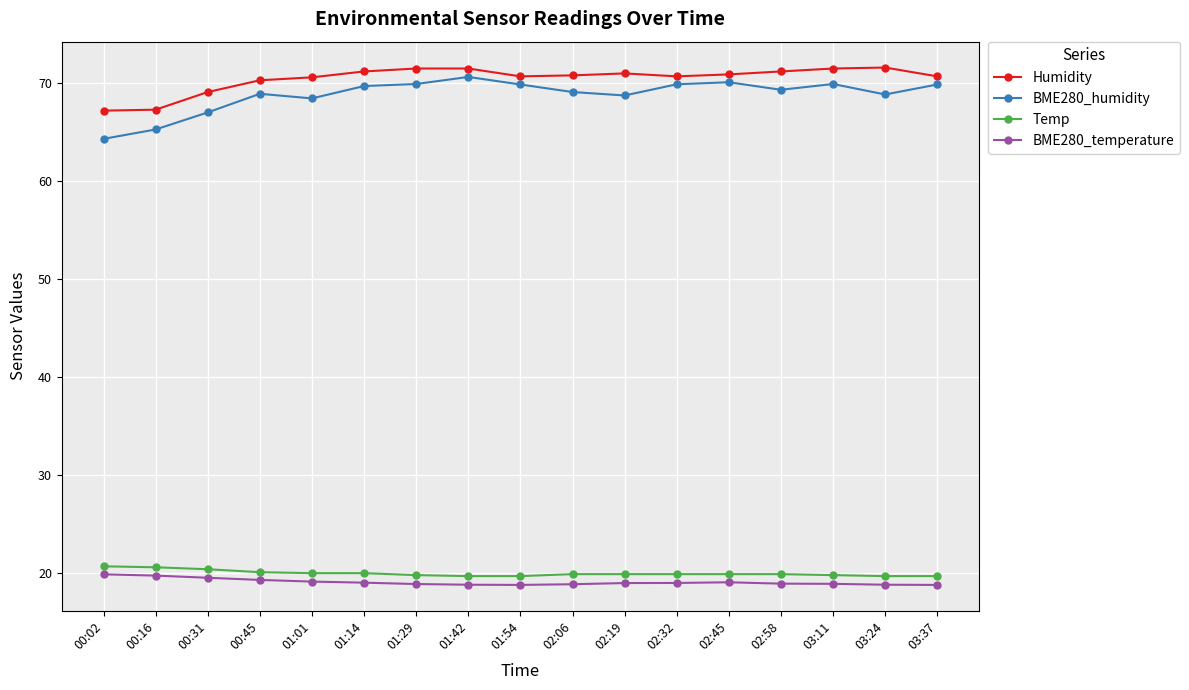

What is the total value across all series at 00:45?

178.6